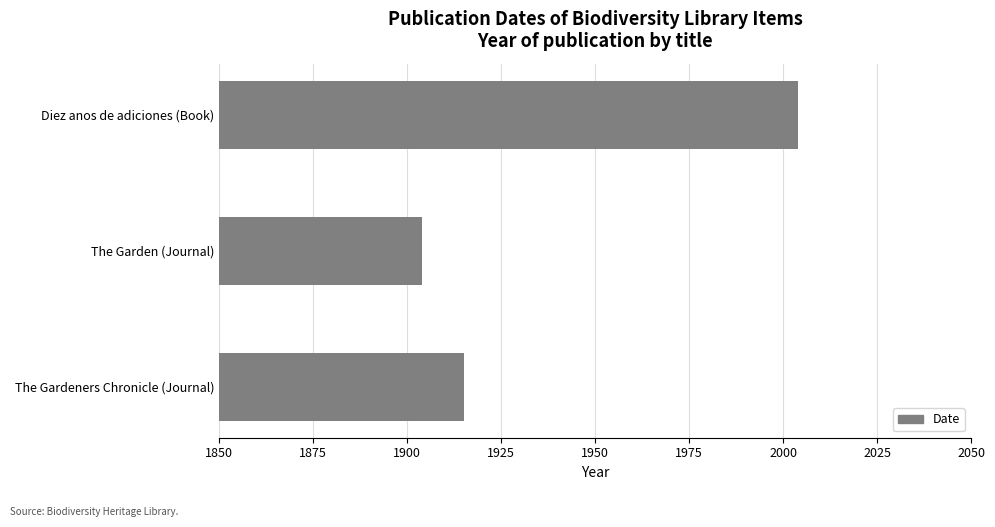

At which category does the chart reach its minimum across all series?

The Garden (Journal)